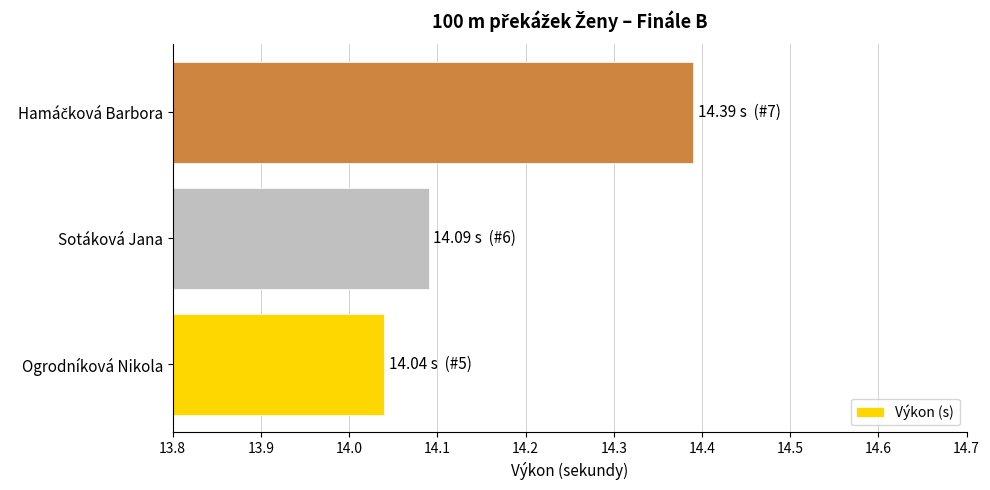

What is the average value?

14.2